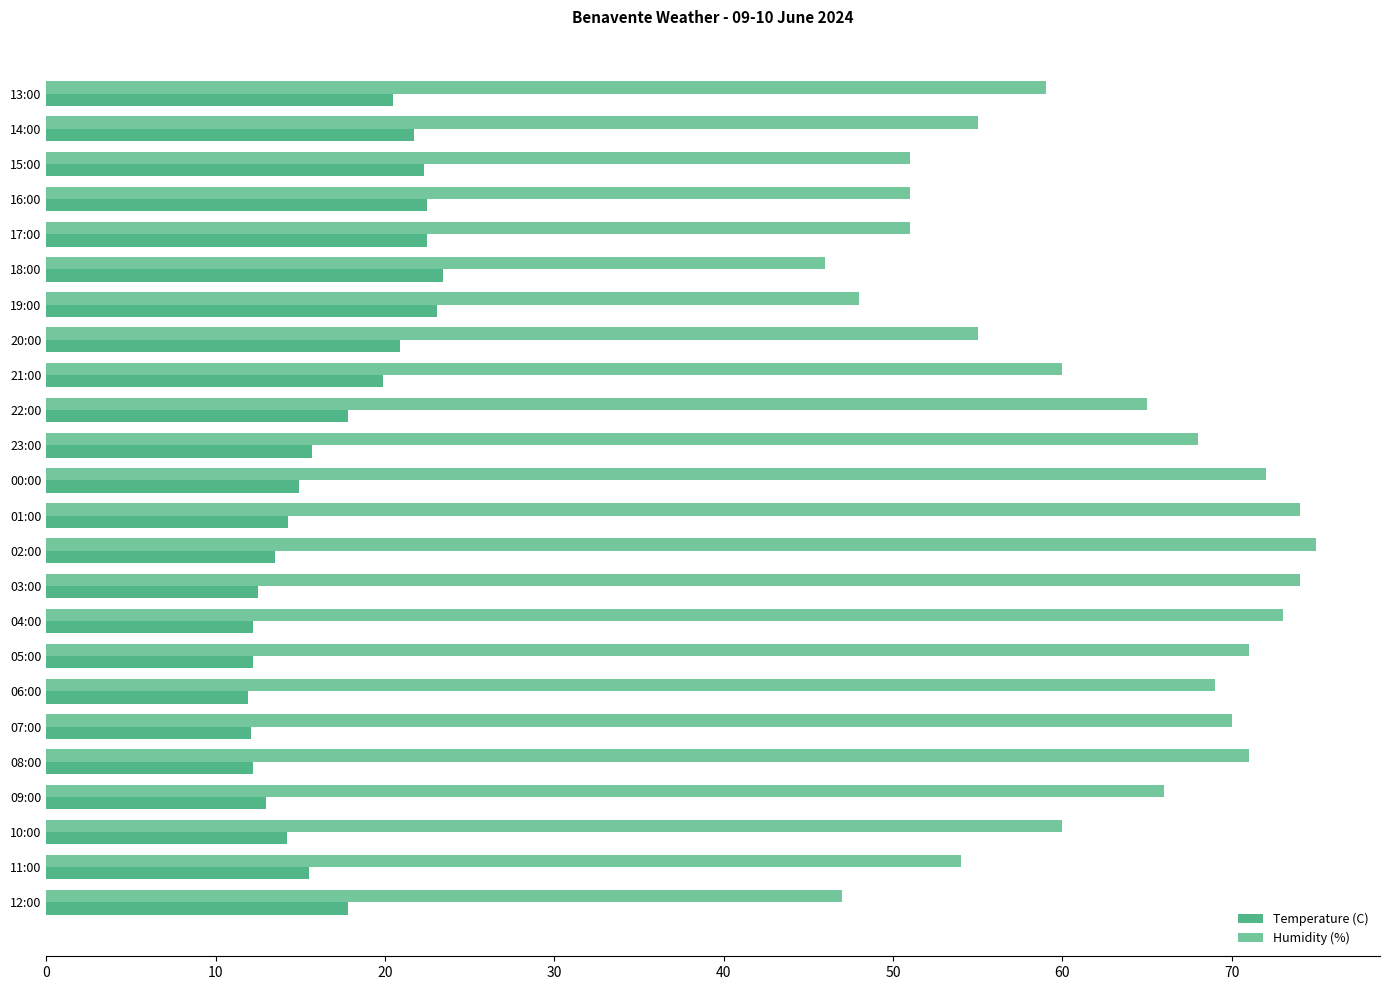

What is the greatest value displayed?

75.0